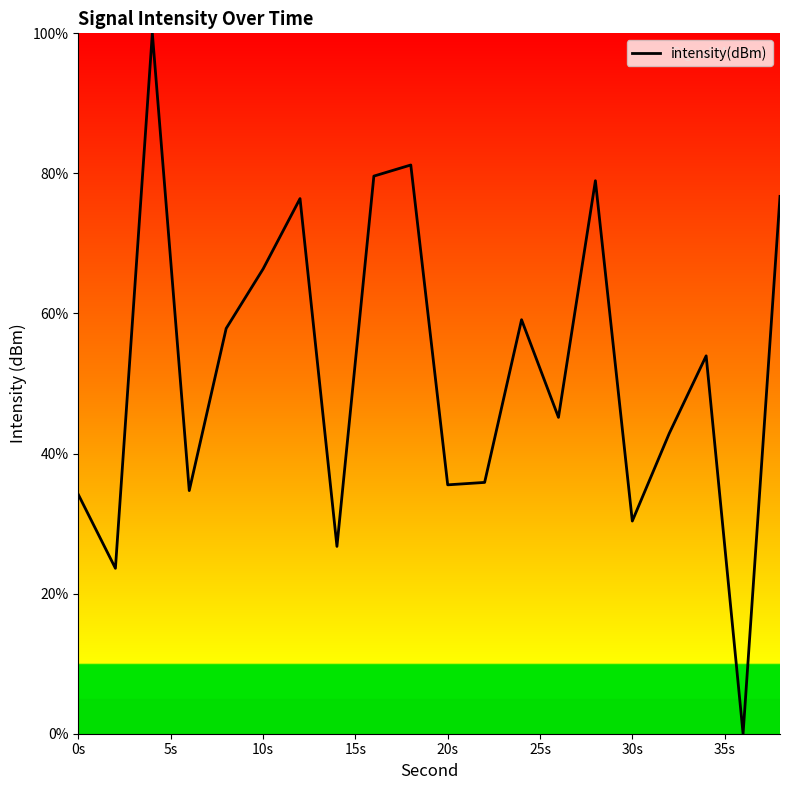

What is the greatest value displayed?

100.0